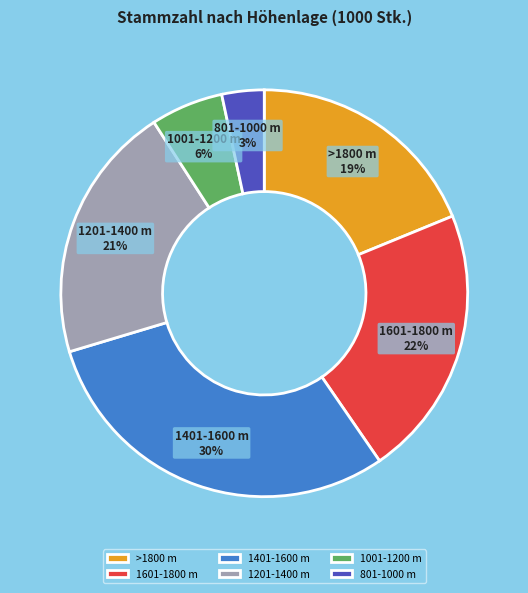

Which has a higher value, 1601-1800 m or >1800 m?

1601-1800 m